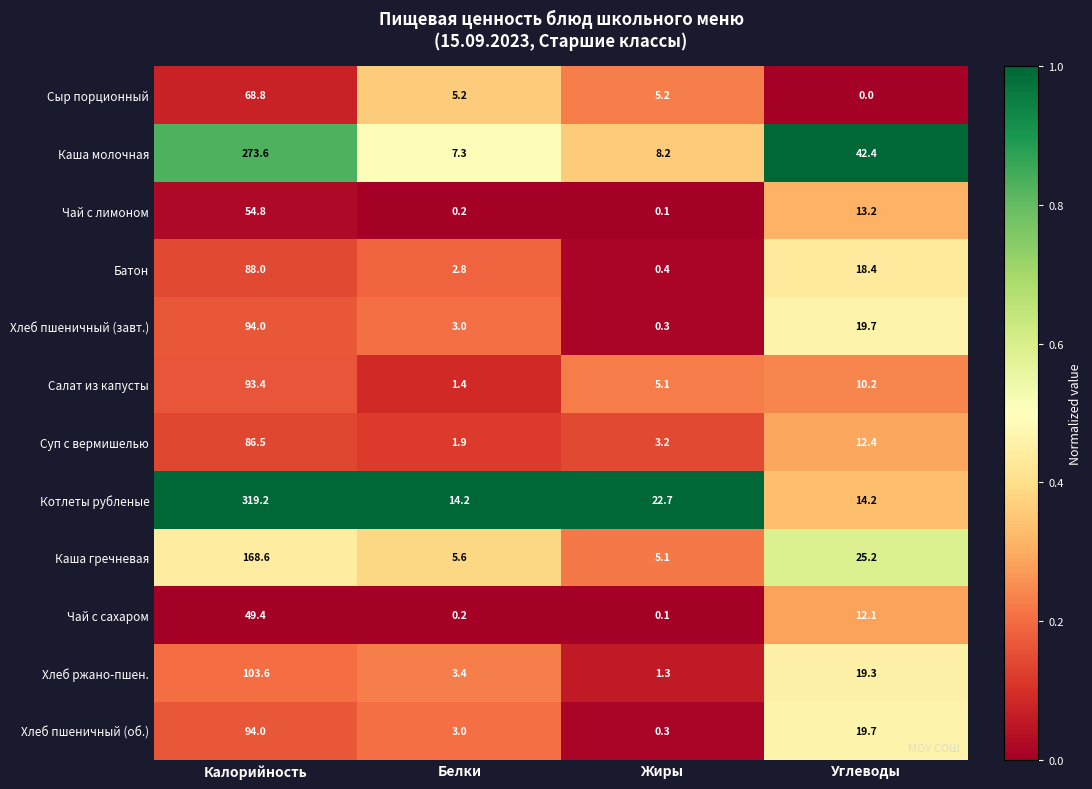

What is the average value of the Сыр порционный series?

19.8